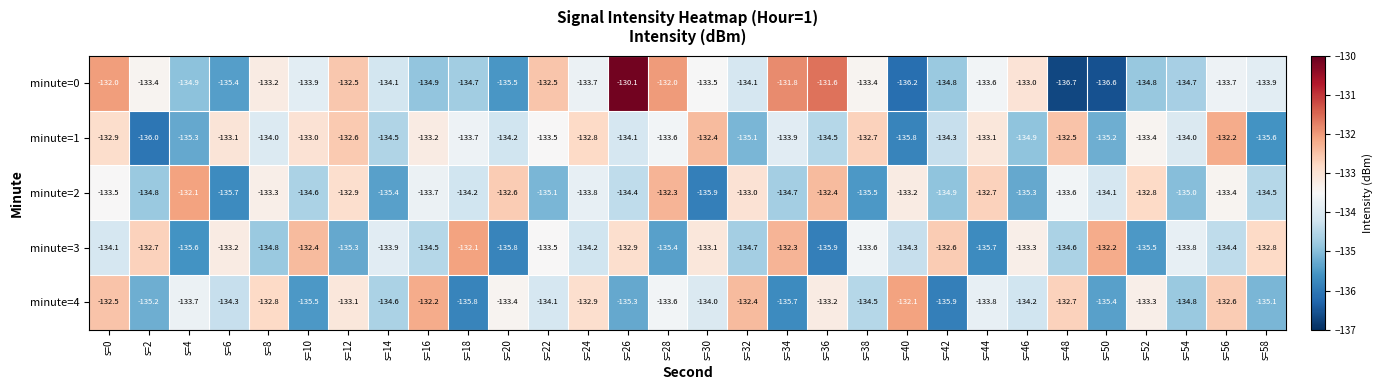

The value of minute=1 at s=42 is -134.3. True or false?

True